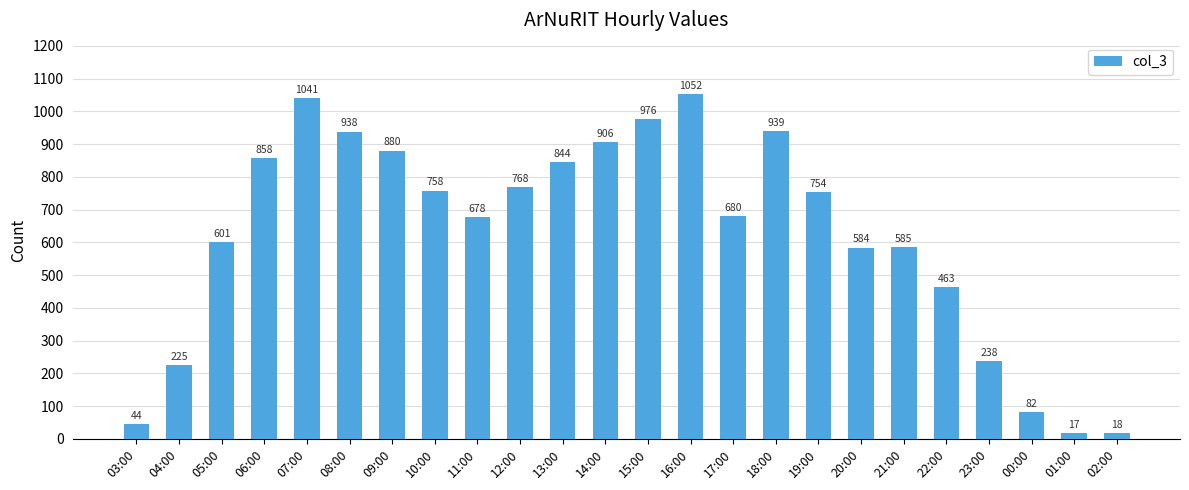

Approximately how many times larger is the value at 07:00 compared to 08:00?

1.1